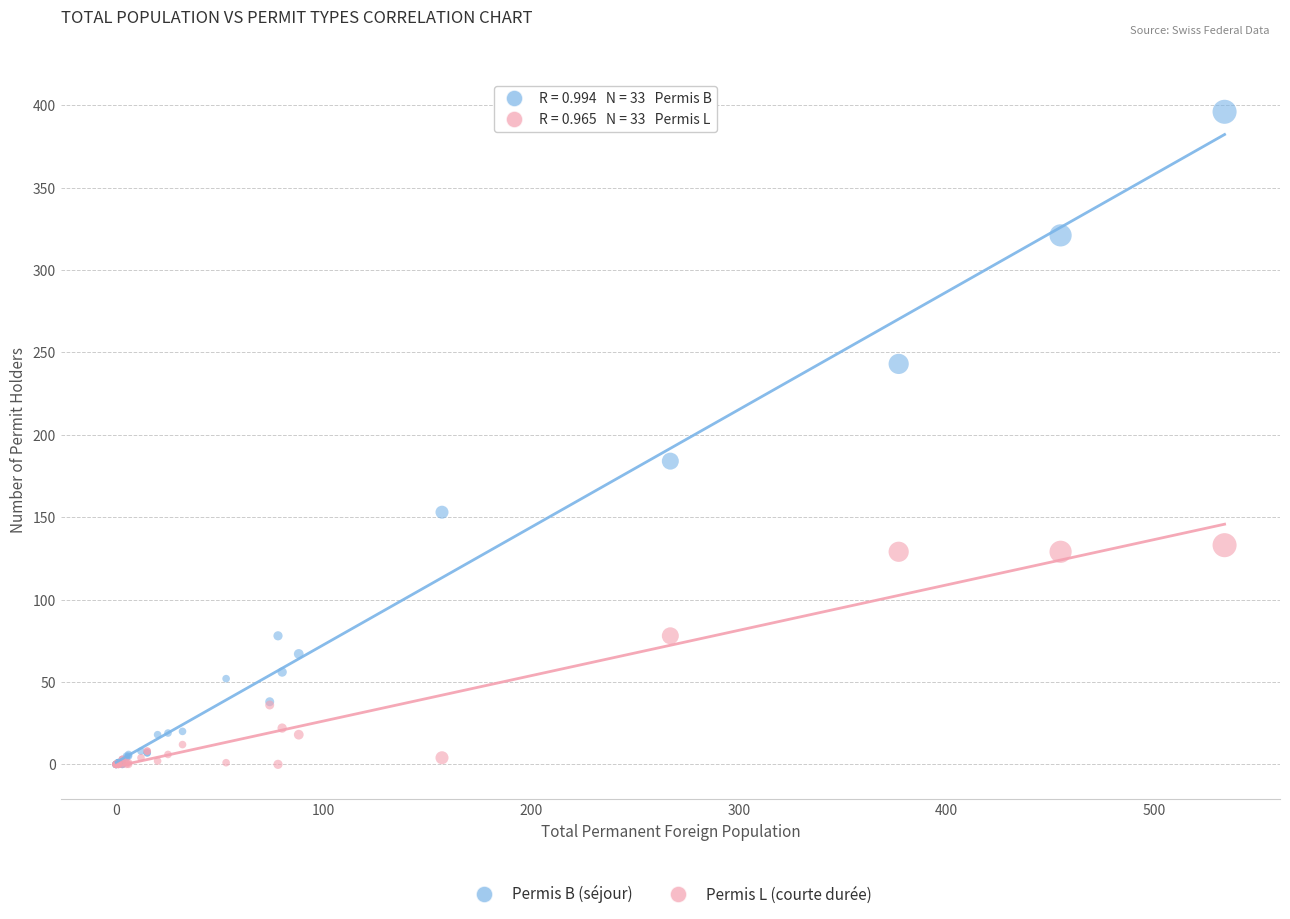

Which series has the largest Y range (max minus min)?

Permis B (séjour)